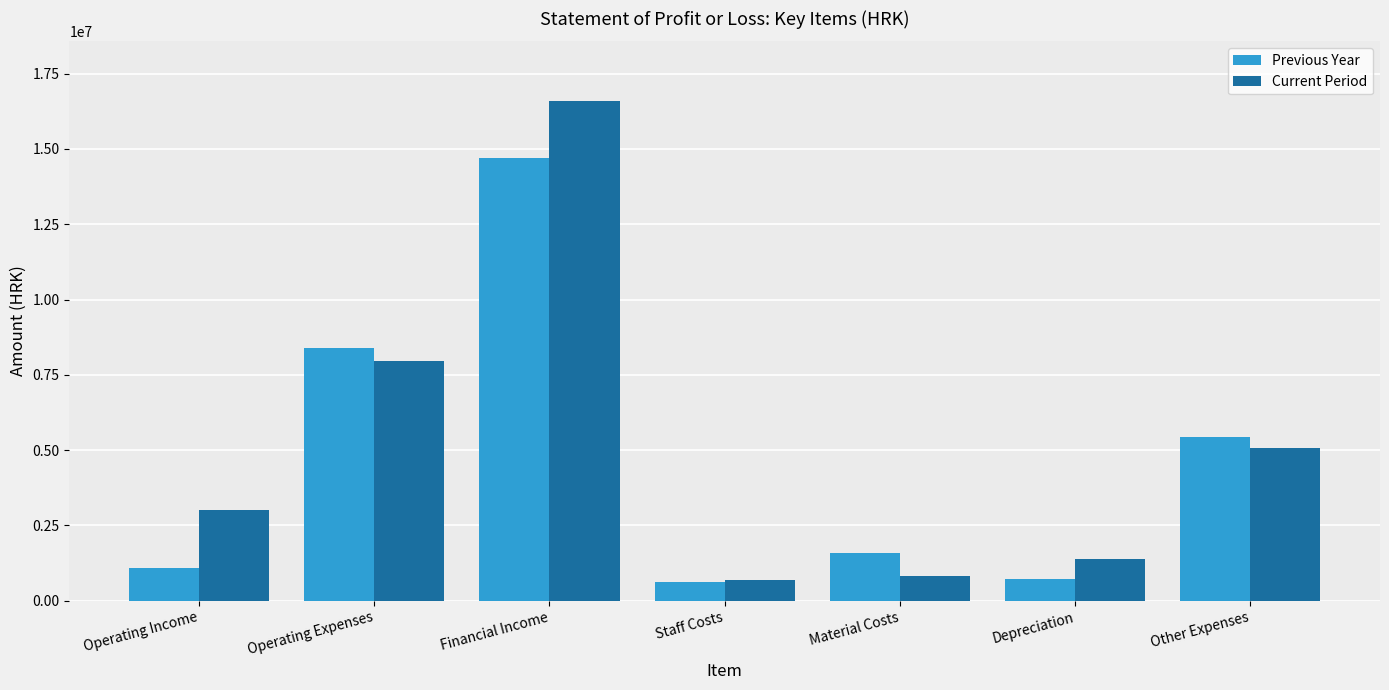

How many bars are there in total?

14